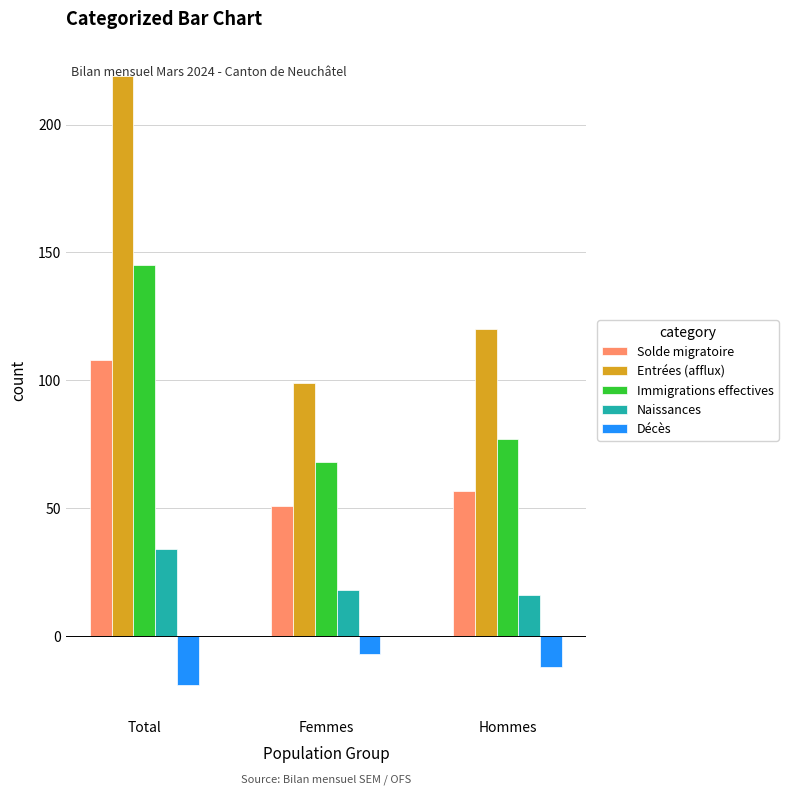

Between Total and Hommes, which series saw the biggest shift?

Entrées (afflux)